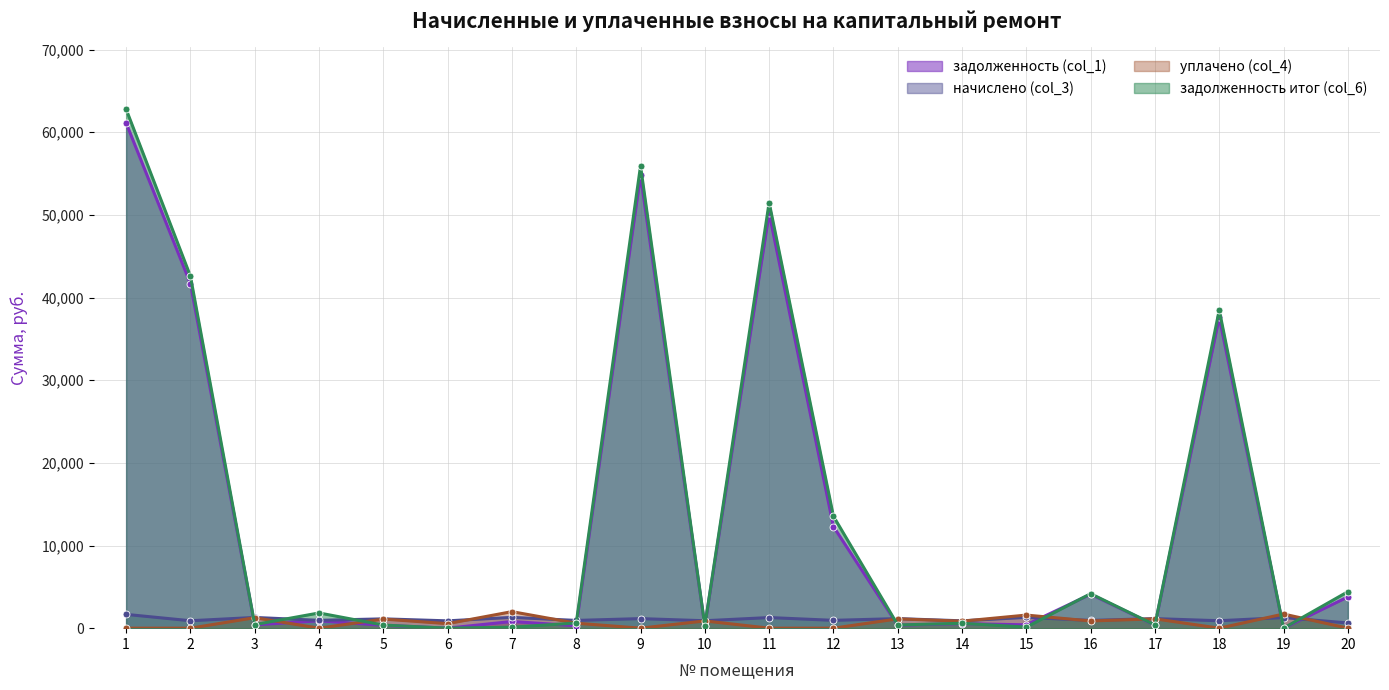

List the labels in order of начислено (col_3) value, largest first.

1, 7, 15, 3, 11, 19, 9, 13, 17, 5, 4, 12, 8, 16, 2, 10, 18, 14, 6, 20